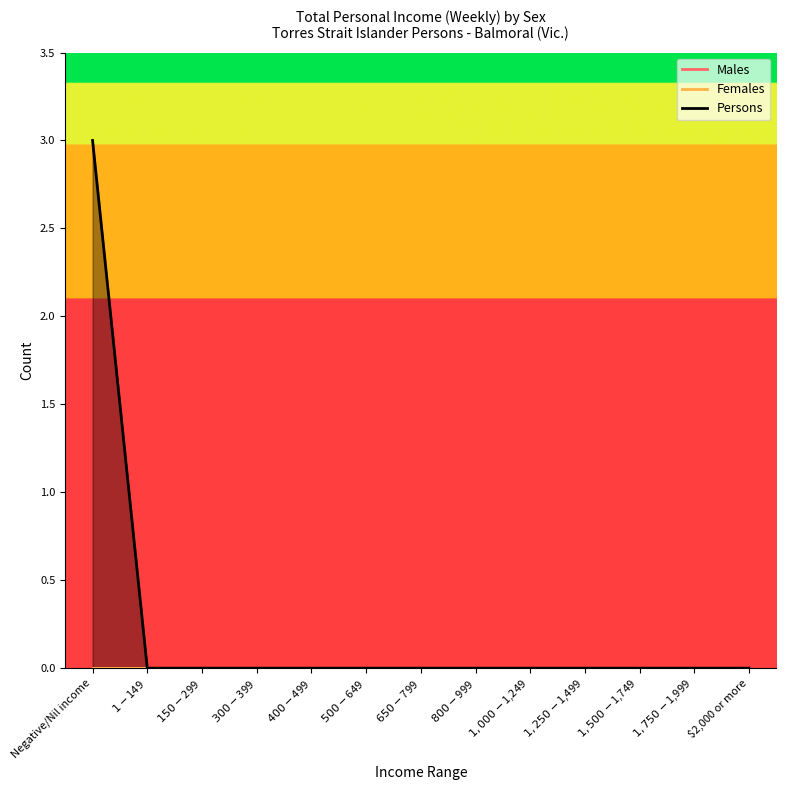

At how many categories does at least one series exceed 2?

1